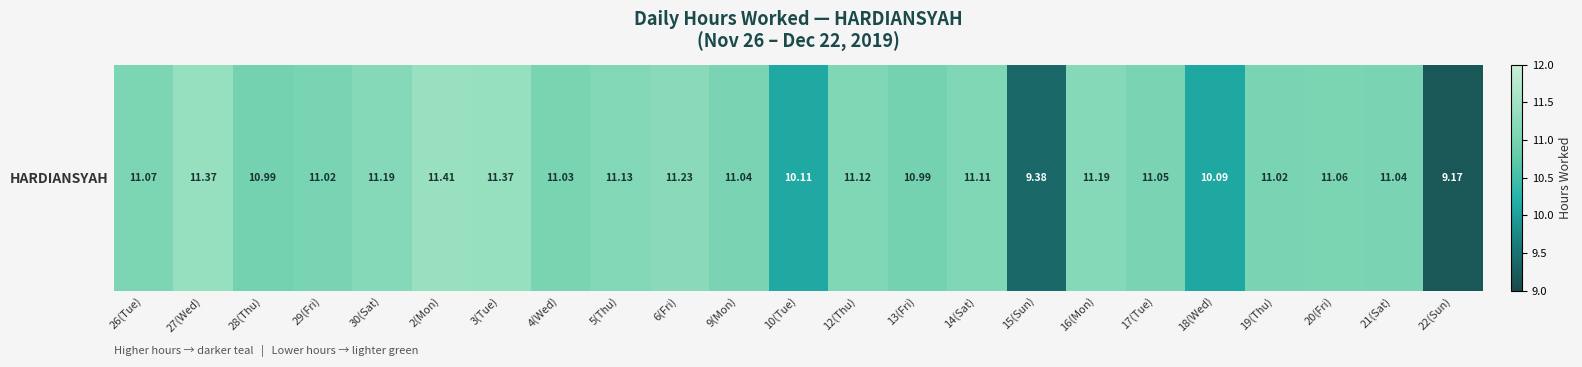

What is the average value?

10.9